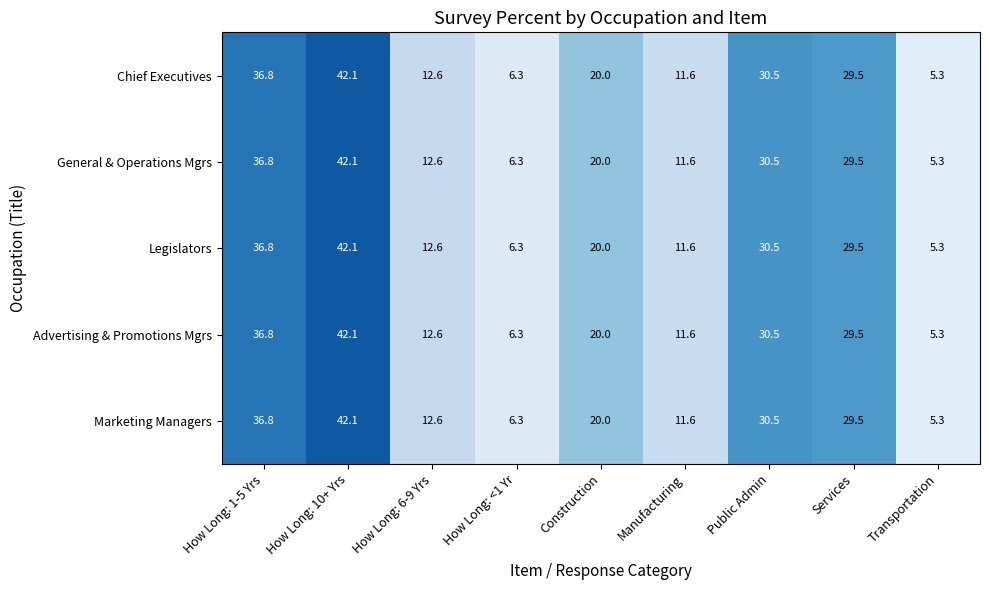

How many categories are shown in the chart?

9